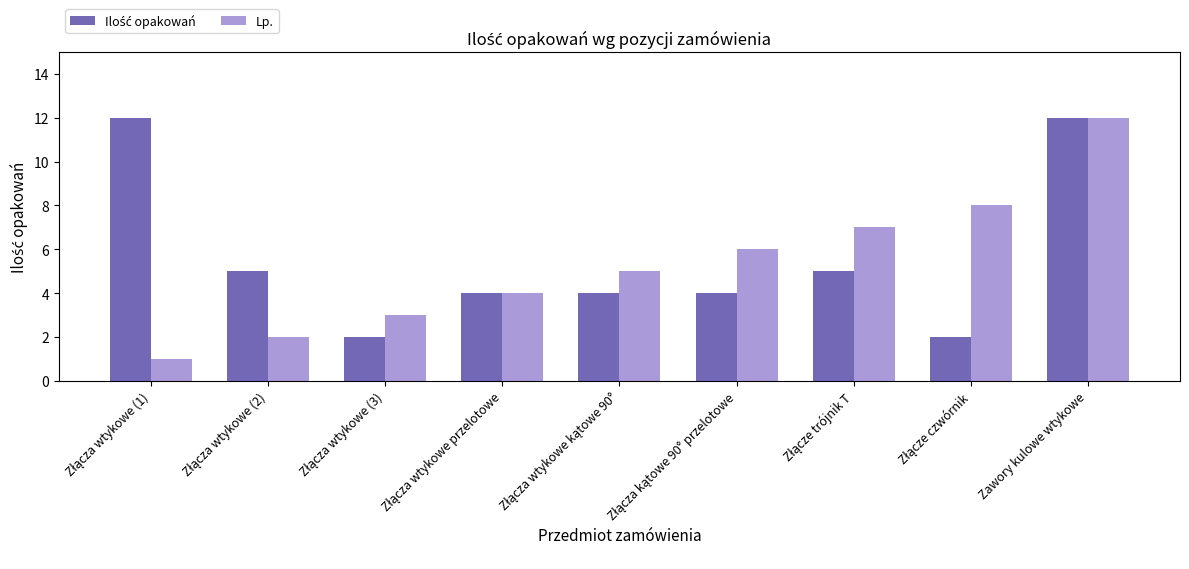

At which category is the sum across all series the highest?

Zawory kulowe wtykowe